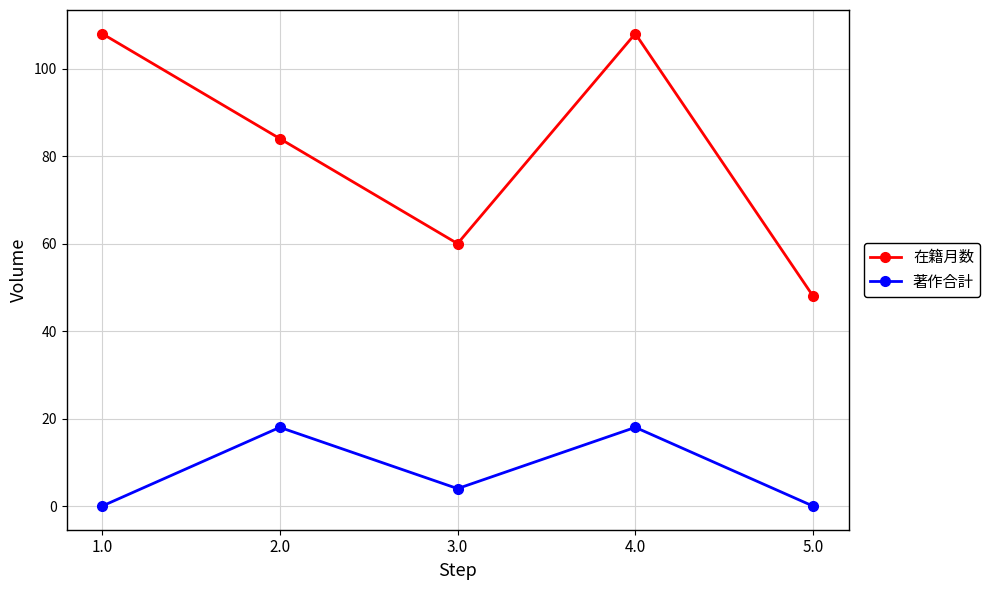

True or false: 著作合計 and 在籍月数 cross at least once.

False